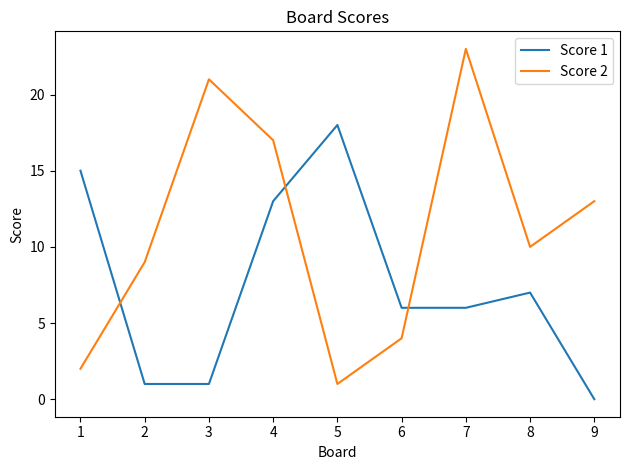

Which series changed the most between 2 and 3?

Score 2